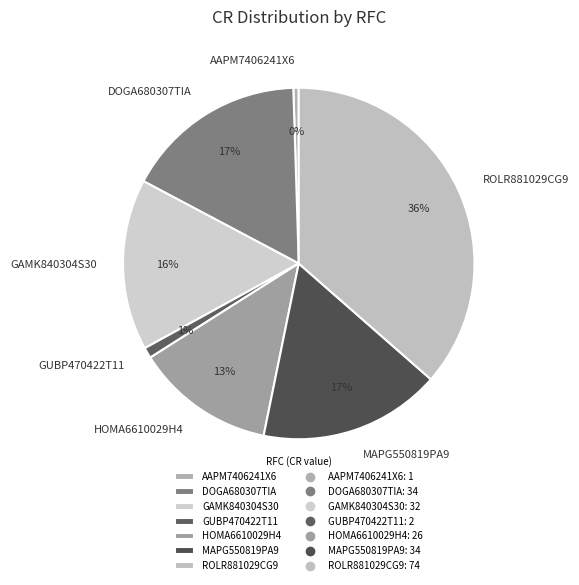

To the nearest percent, what is the difference between the largest and smallest slice percentages?

36%